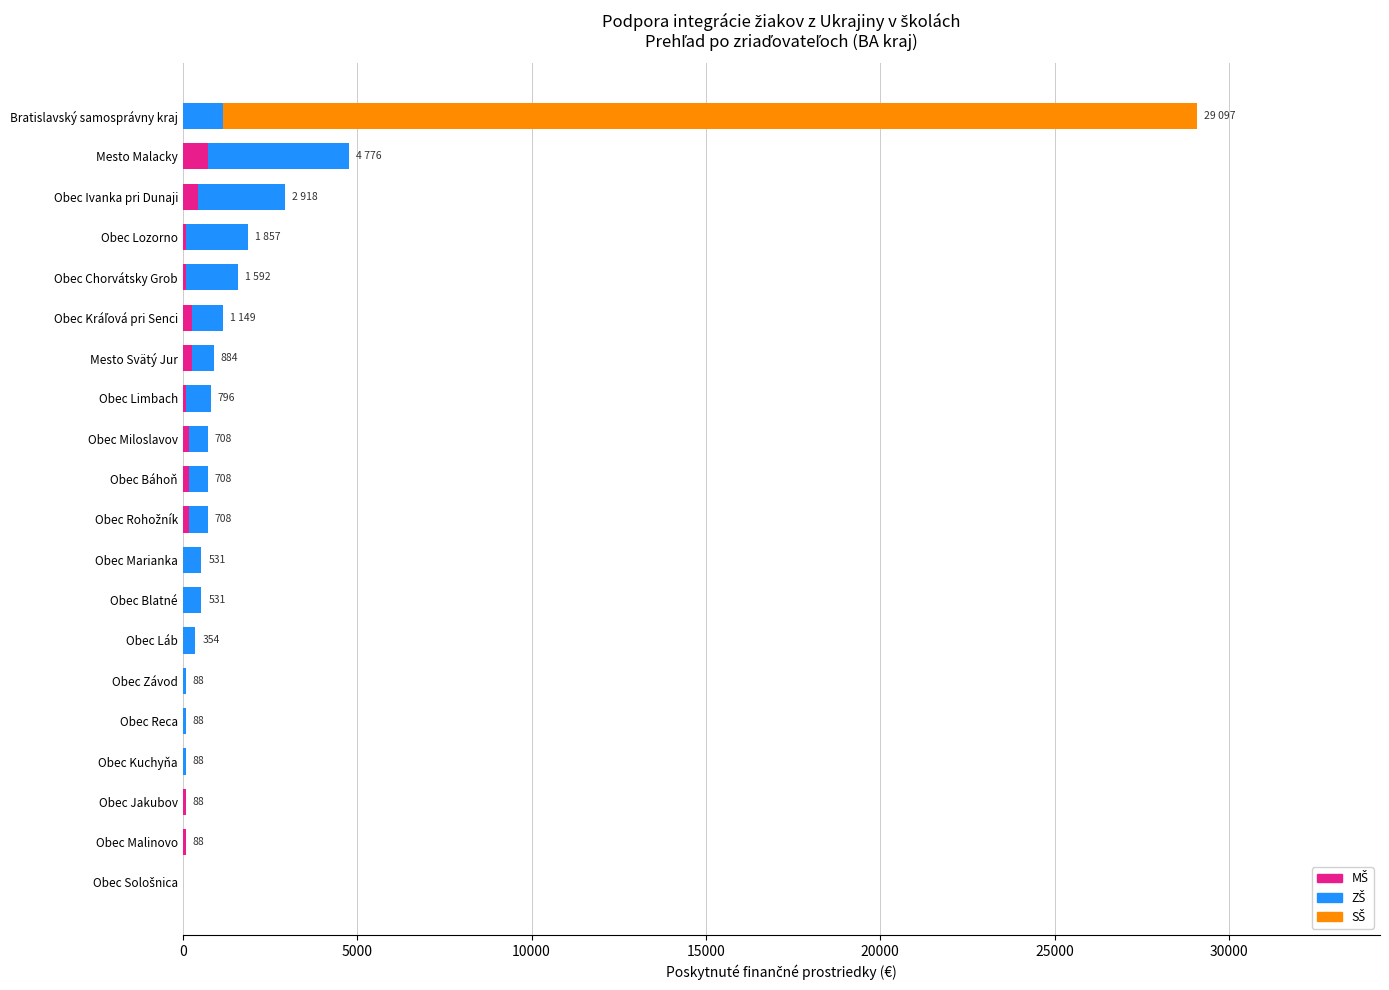

Count the number of data series in this chart.

3